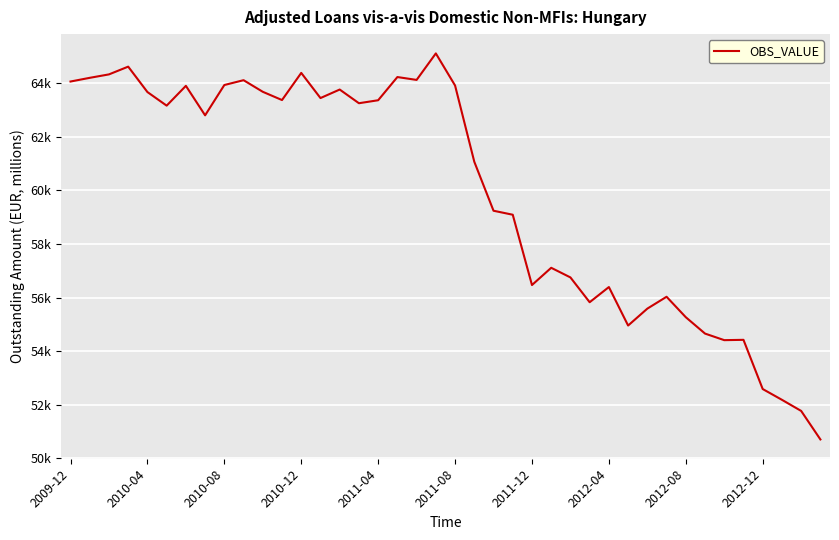

What is the sum of all values?

2396081.2